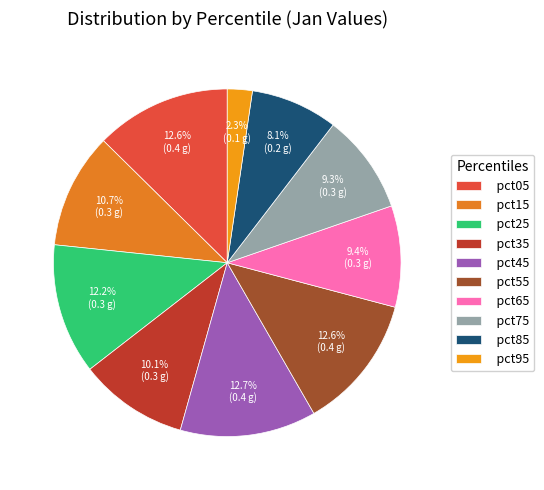

Count the number of slices in the pie.

10